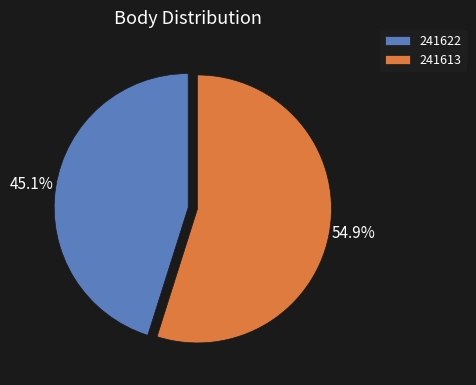

To the nearest percent, what percentage of the pie is 241622?

45%